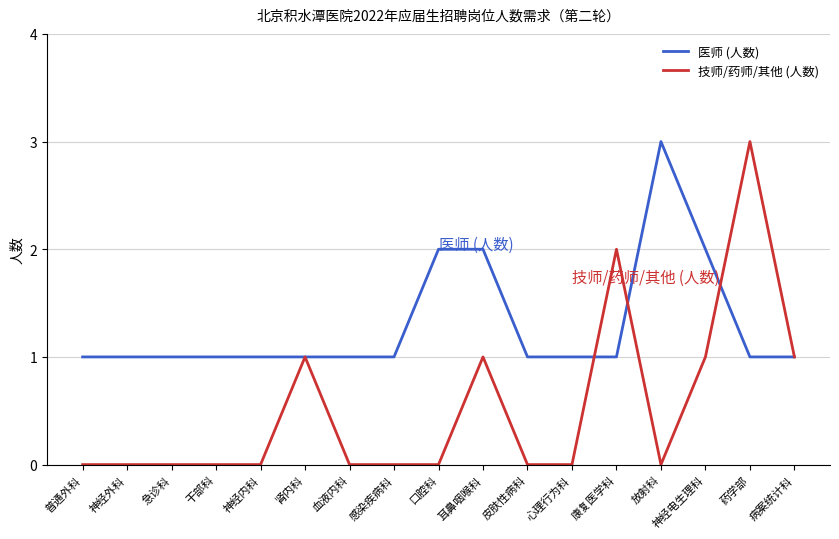

Count the number of categories in the chart.

17